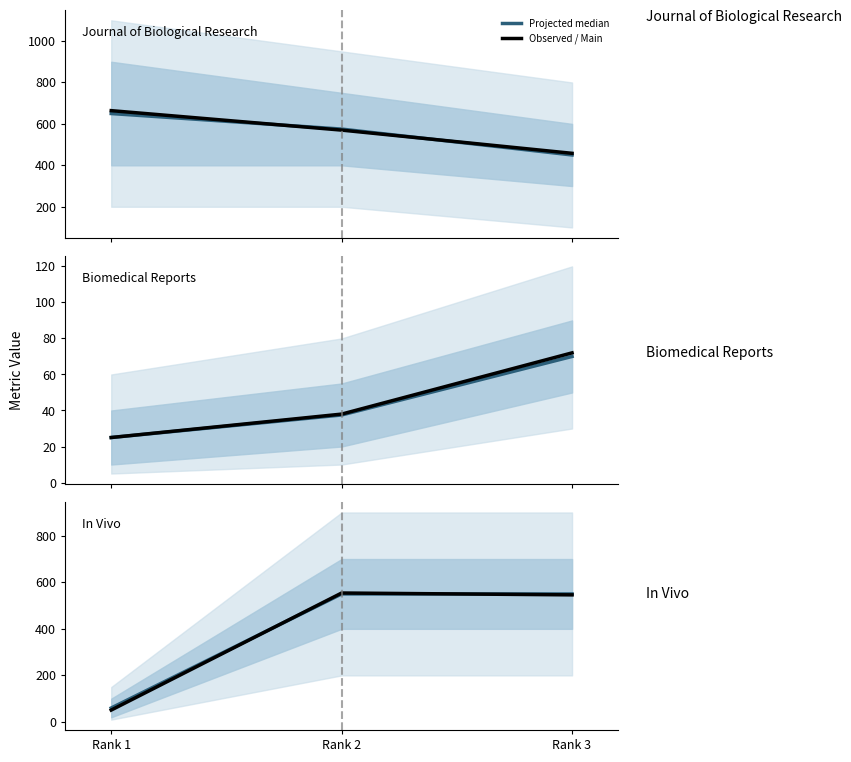

Between Rank 3 and Rank 1, which is larger?

Rank 3